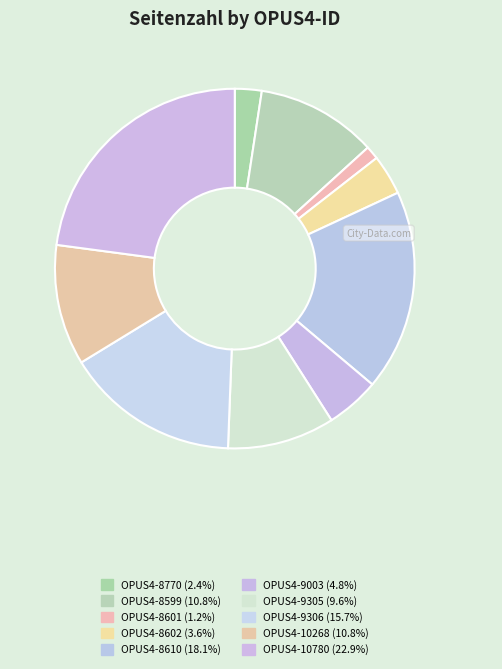

Is there any slice that represents more than half of the pie?

No